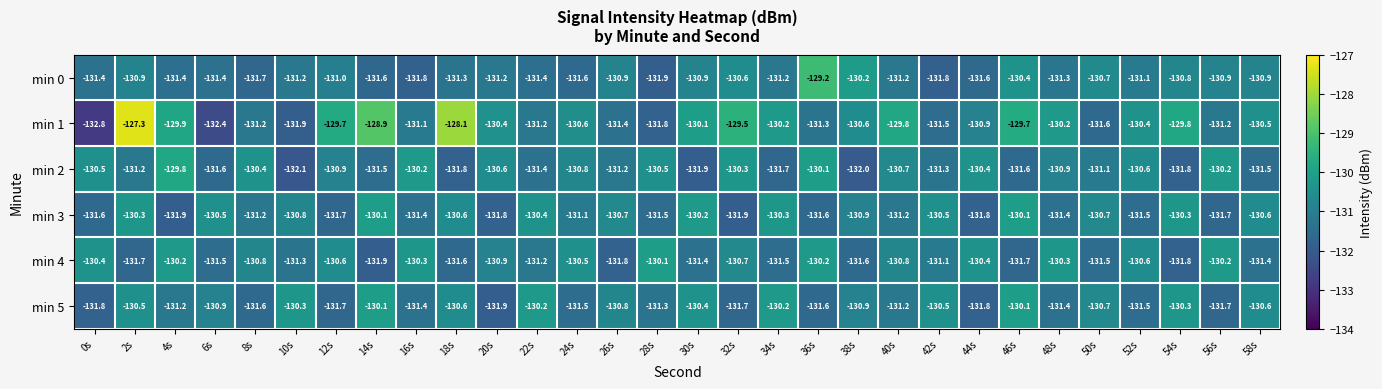

What is the minimum value for min 2?

-132.1